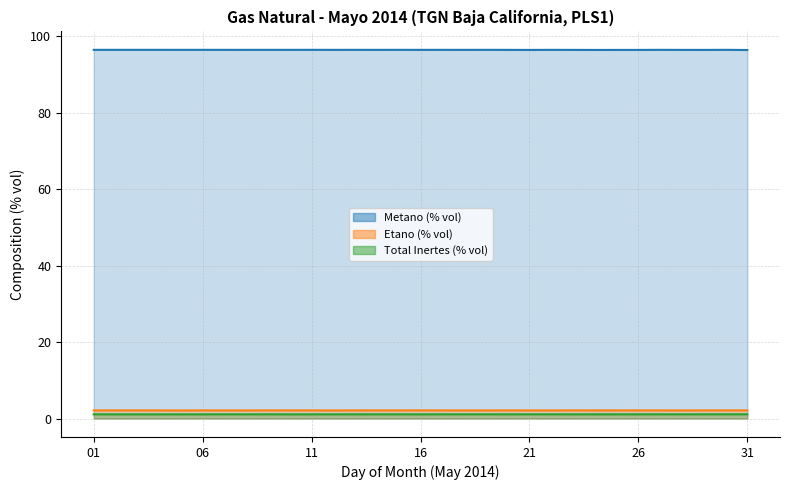

What is the minimum value for Etano (% vol)?

2.1